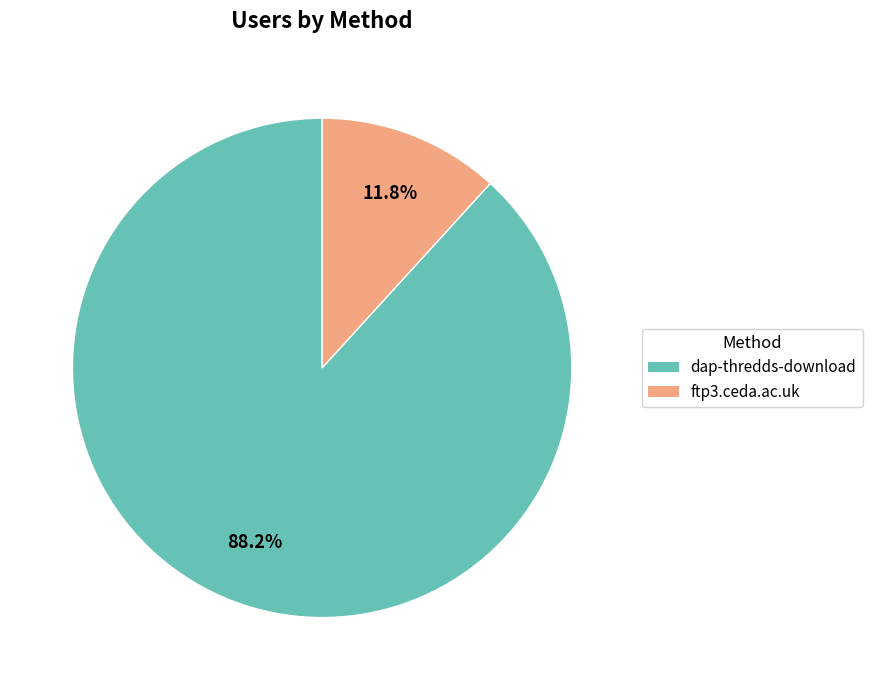

Which slice is the largest?

dap-thredds-download